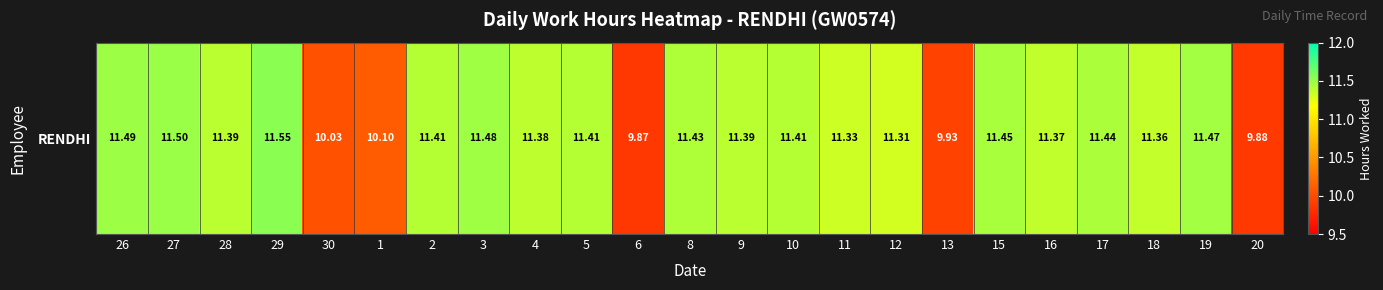

What is the maximum value shown in the chart?

11.6